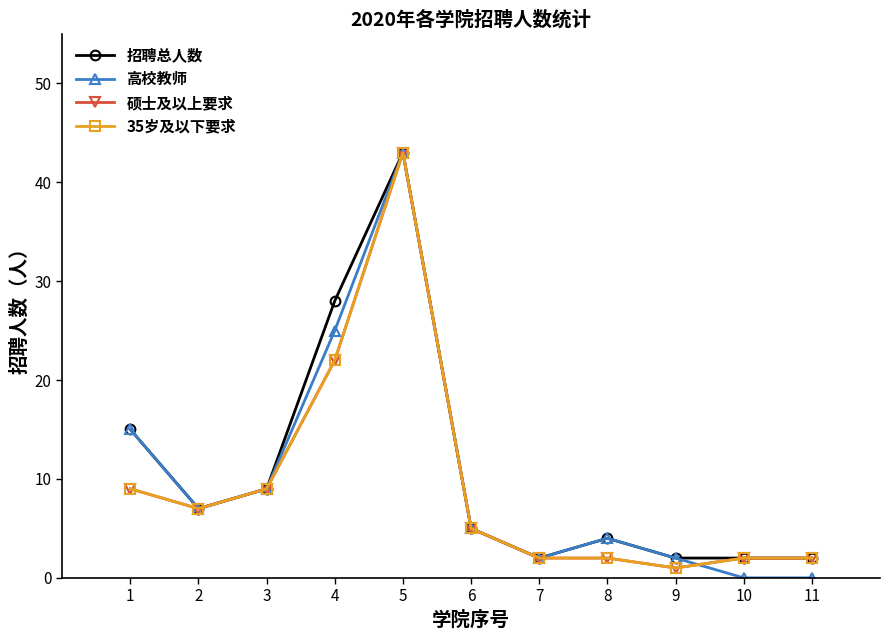

Does the chart have visible grid lines?

No